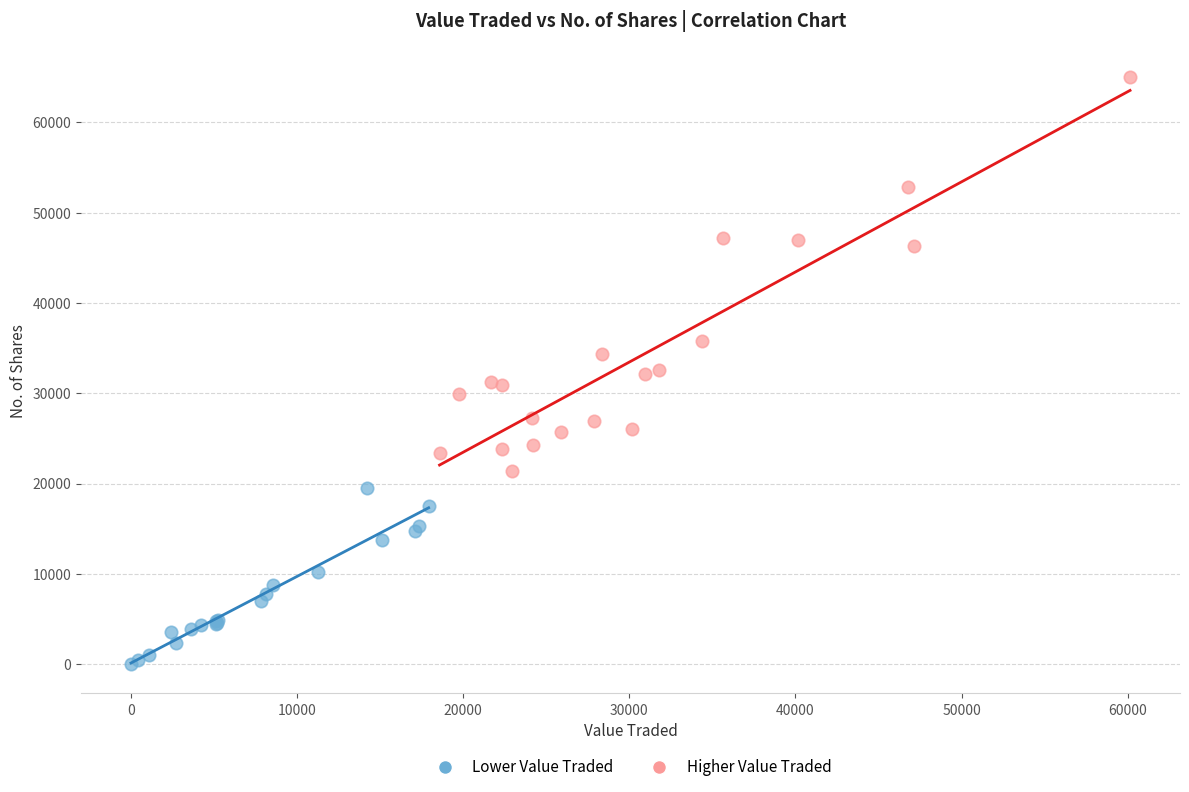

Which series has the largest Y range (max minus min)?

Higher Value Traded